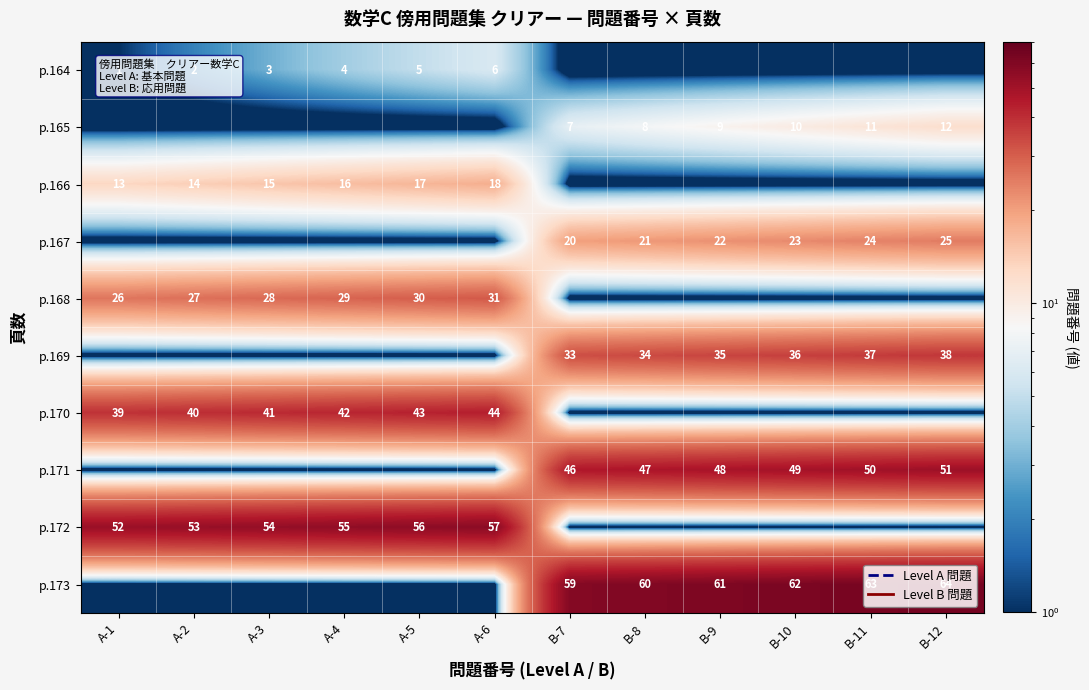

Is the value of p.164 at B-8 greater than the value of p.171 at B-12?

No